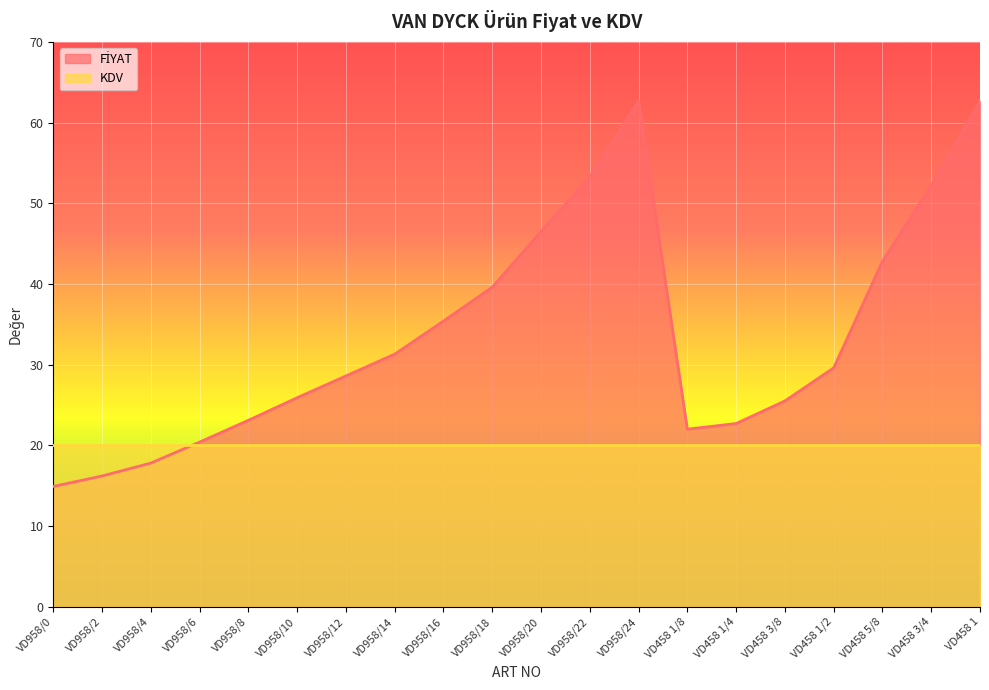

How many lines are shown in the chart?

2